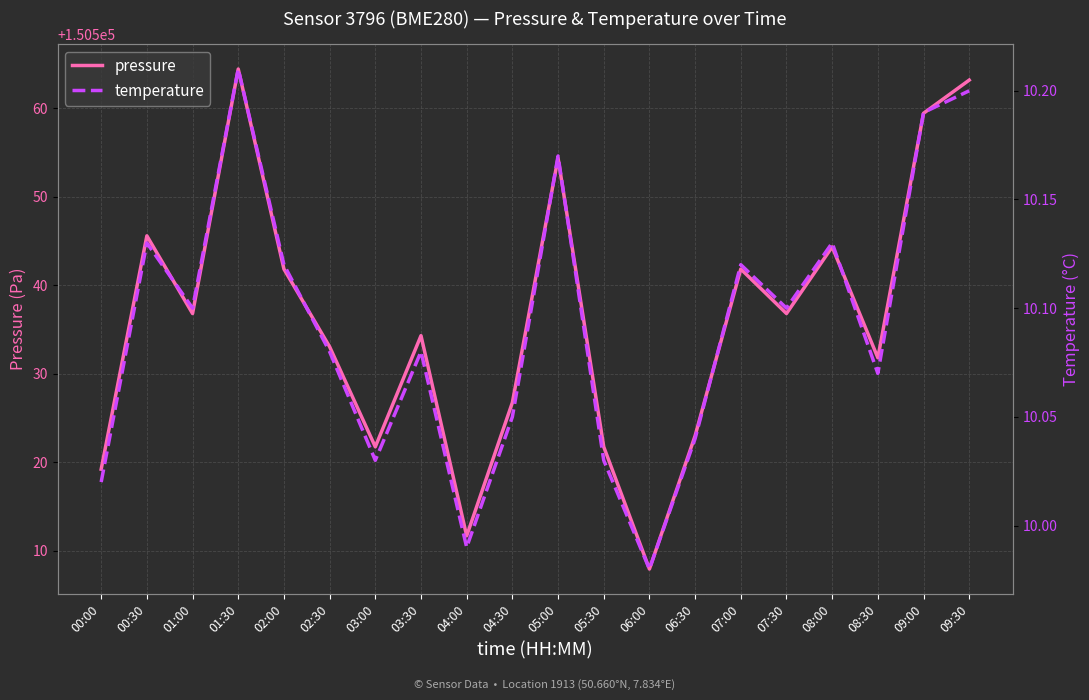

How many interior local peaks does the temperature series have?

6